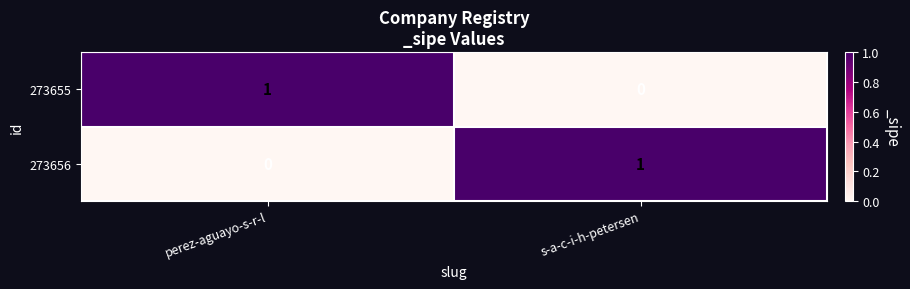

Reading left to right, extract all data points from this chart.

273655: perez-aguayo-s-r-l=1	s-a-c-i-h-petersen=0
273656: perez-aguayo-s-r-l=0	s-a-c-i-h-petersen=1